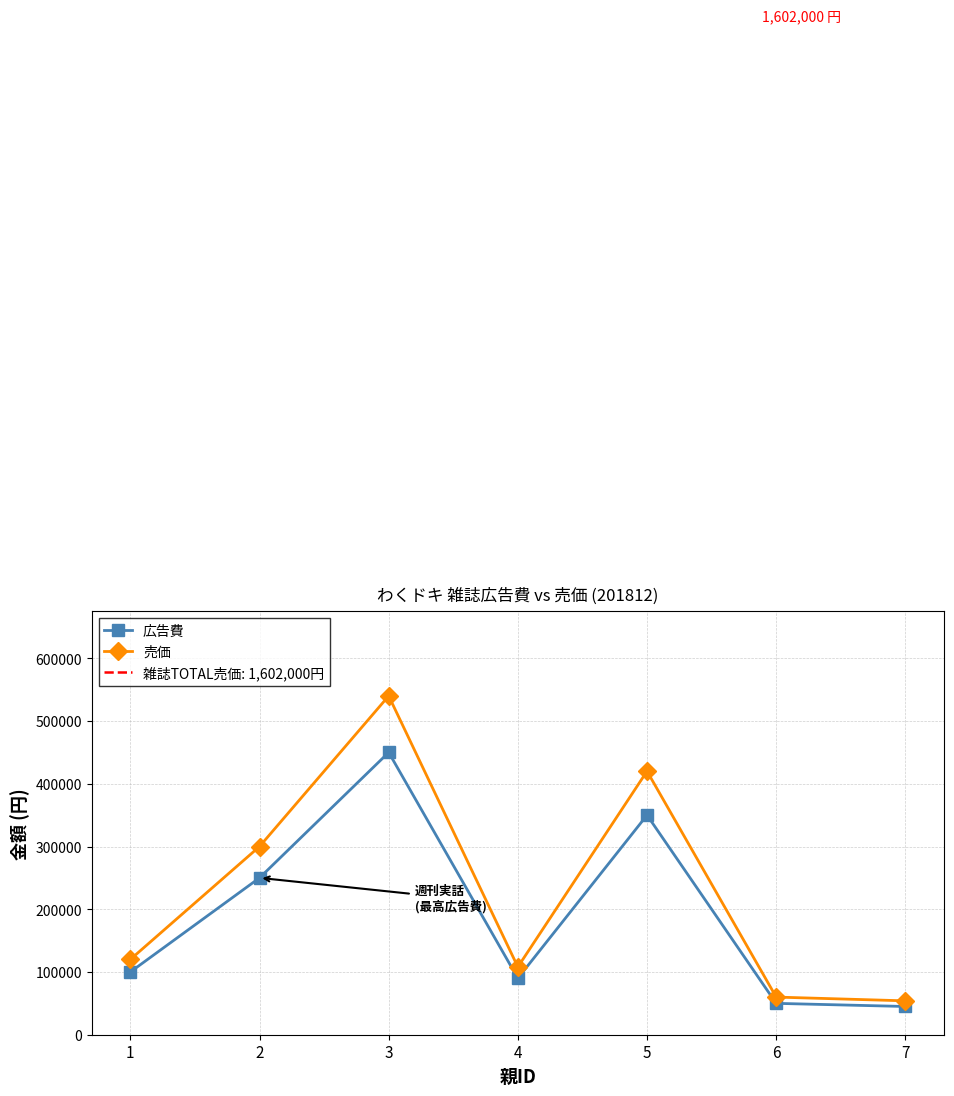

Where is the first local minimum for 売価?

4